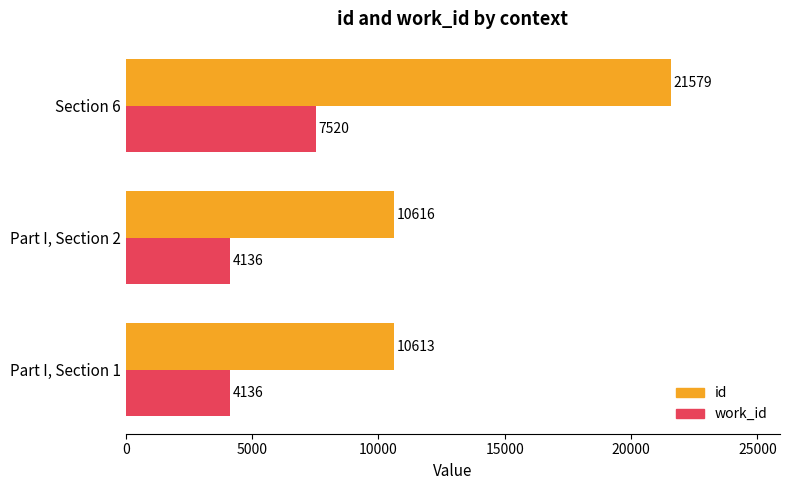

What is the difference between the maximum and minimum values in the work_id series?

3384